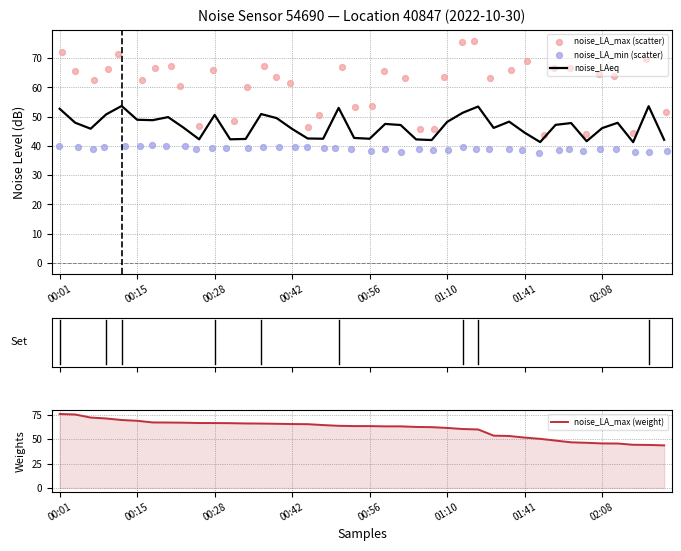

Which series contains the lowest Y value?

noise_LA_min (scatter)